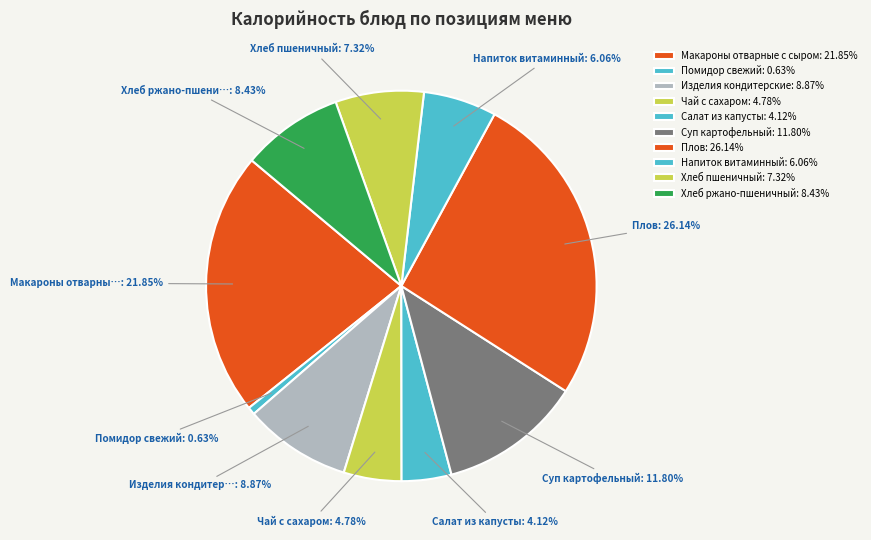

Count the number of slices in the pie.

10